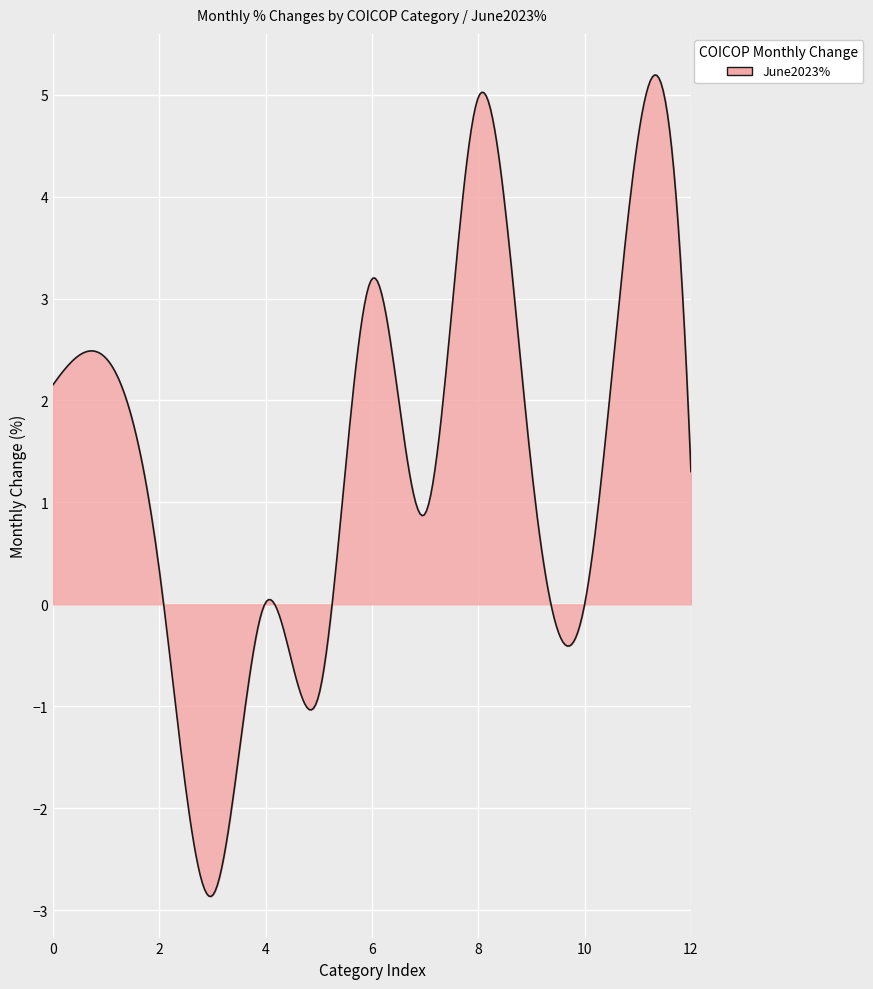

What is the difference between the maximum and minimum values?

8.1